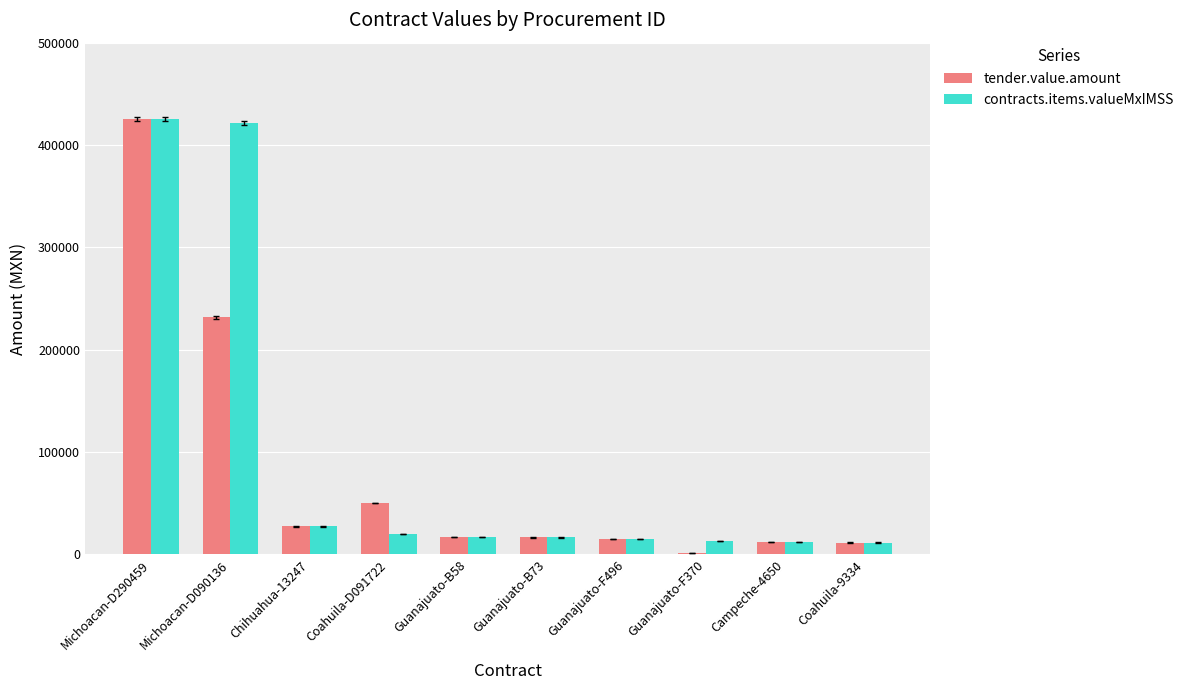

At which label does tender.value.amount first exceed 16745?

Michoacan-D290459